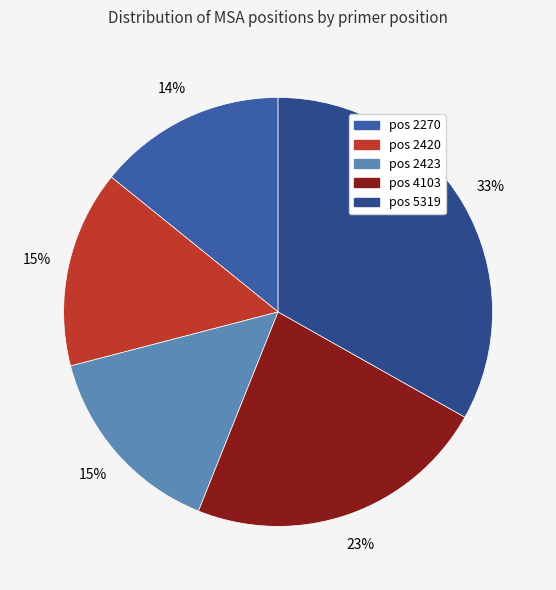

Count the number of slices in the pie.

5